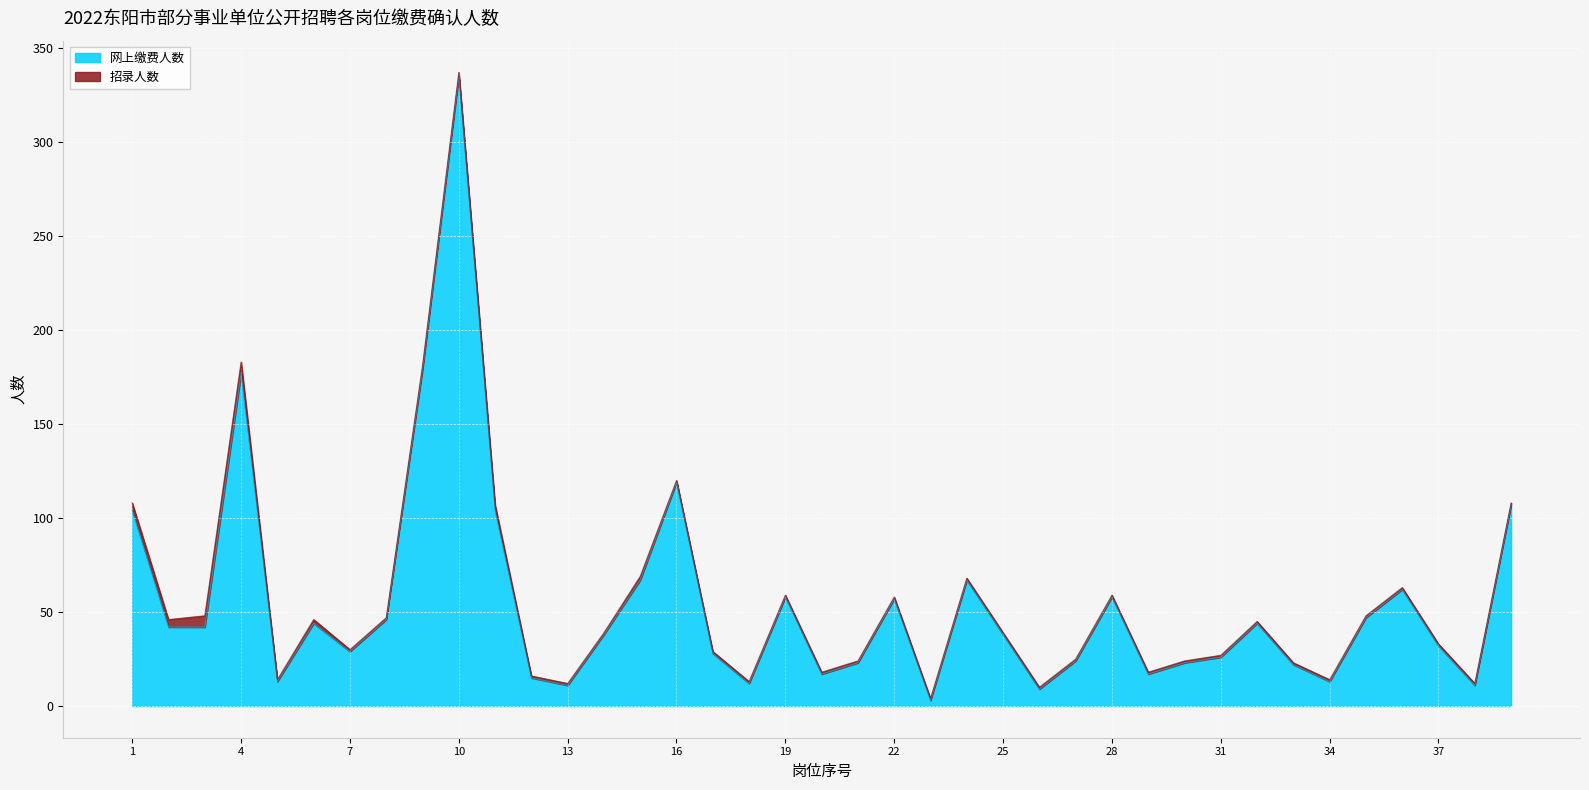

What is the difference between the maximum and minimum values?

332